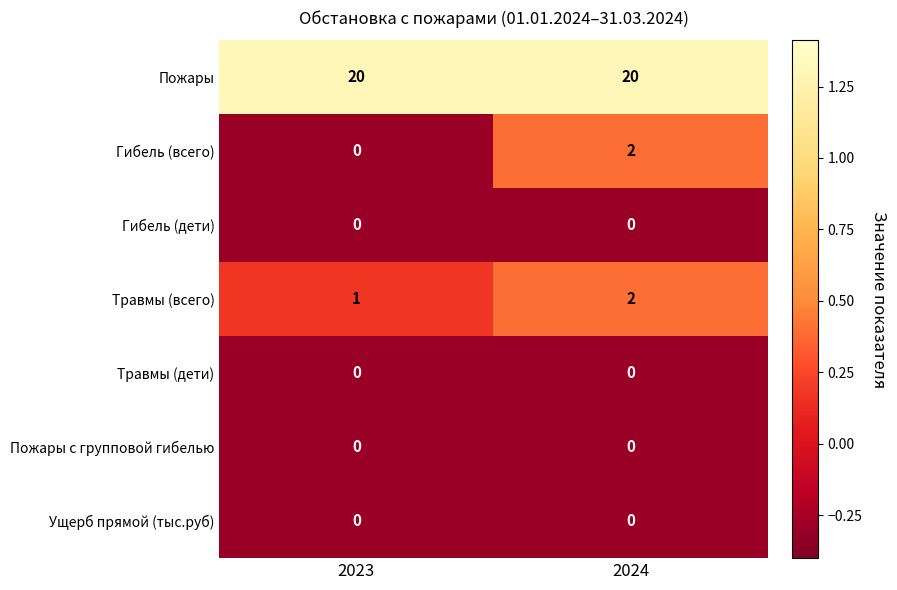

Reading left to right, list all the values displayed in this chart.

Пожары: 2023=20	2024=20
Гибель (всего): 2023=0	2024=2
Гибель (дети): 2023=0	2024=0
Травмы (всего): 2023=1	2024=2
Травмы (дети): 2023=0	2024=0
Пожары с групповой гибелью: 2023=0	2024=0
Ущерб прямой (тыс.руб): 2023=0	2024=0